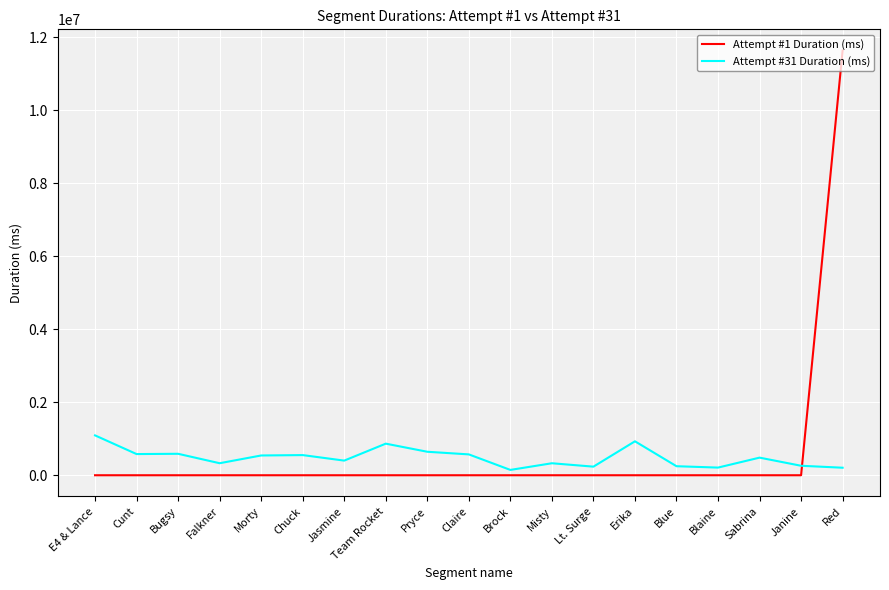

True or false: Attempt #31 Duration (ms) has a value of 551750 at Chuck.

True